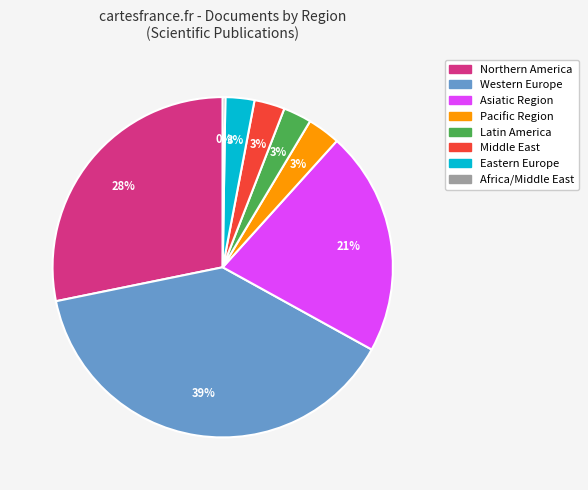

To the nearest percent, what is the difference between the largest and smallest slice percentages?

39%